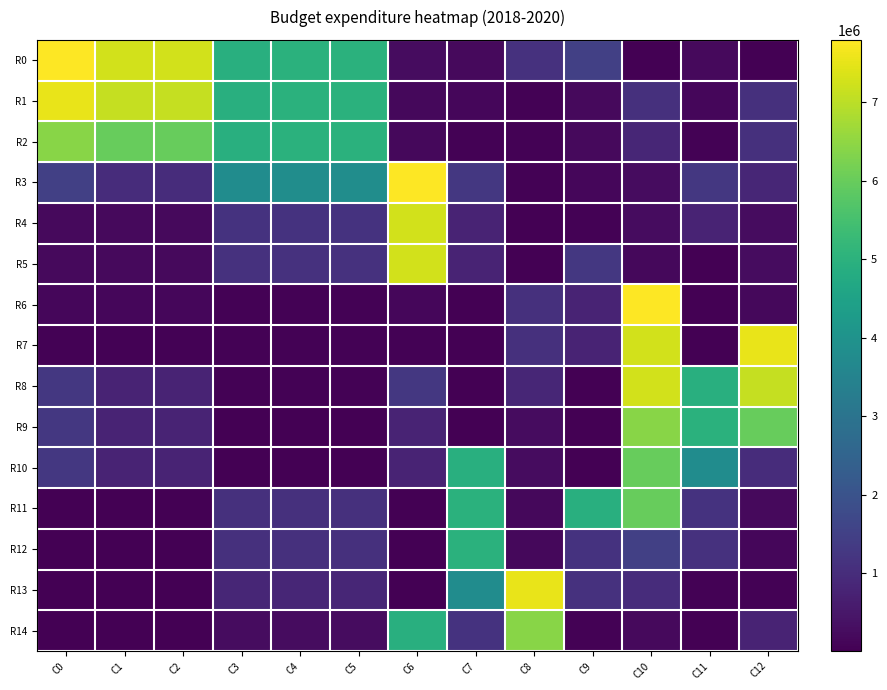

Between C7 and C12, which series saw the biggest shift?

R7